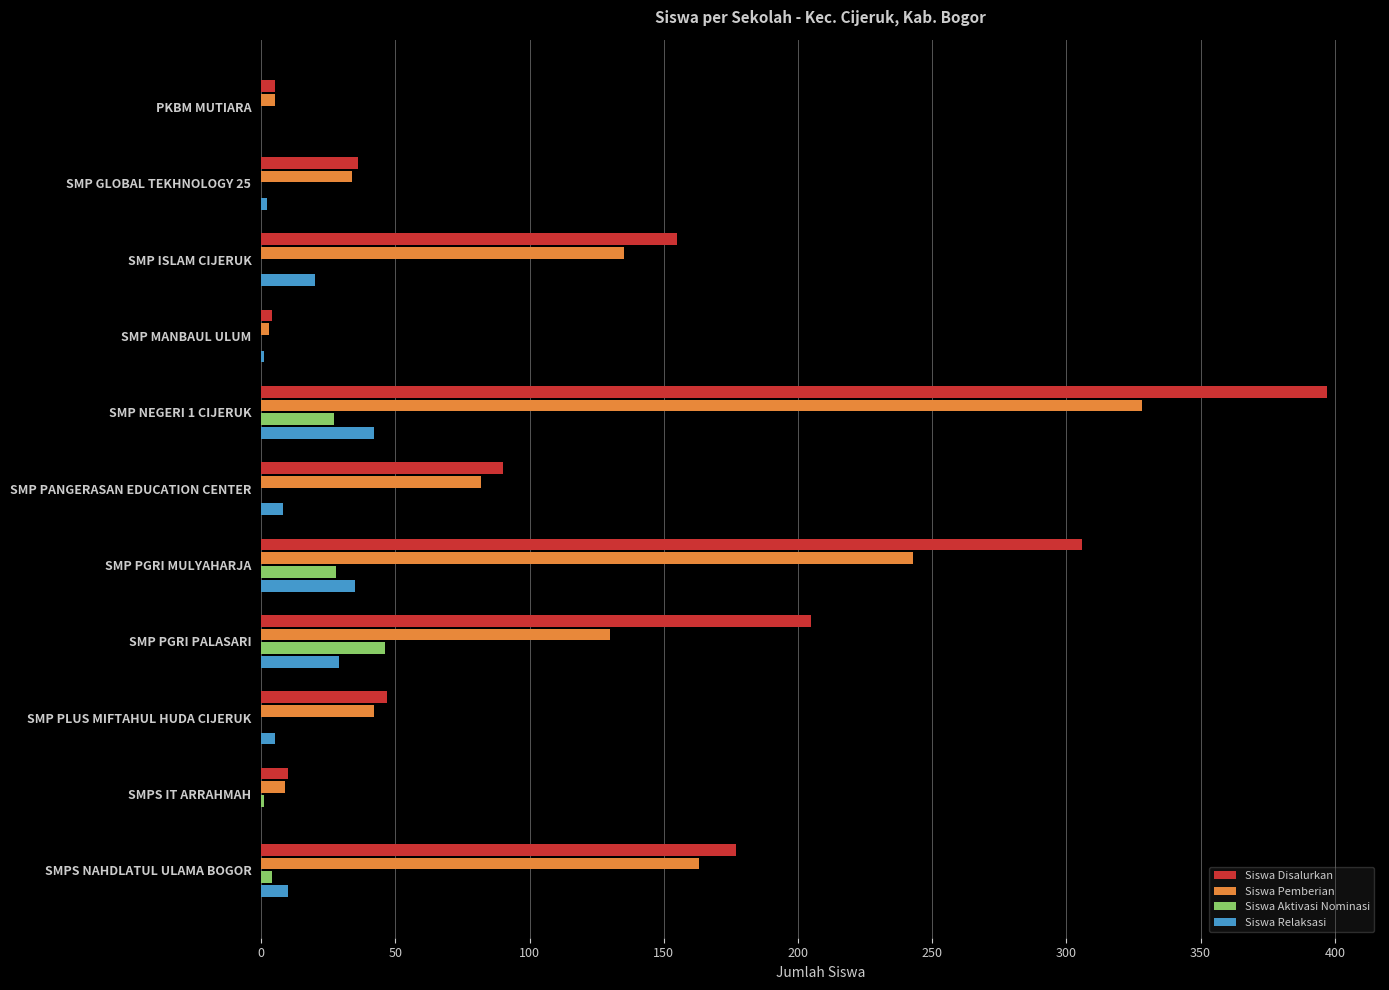

What is the sum of all Siswa Aktivasi Nominasi values?

106